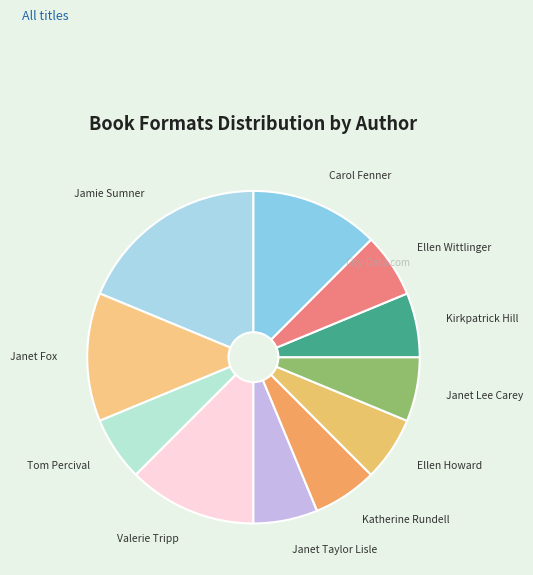

Is the sum of Jamie Sumner and Tom Percival greater than half?

No